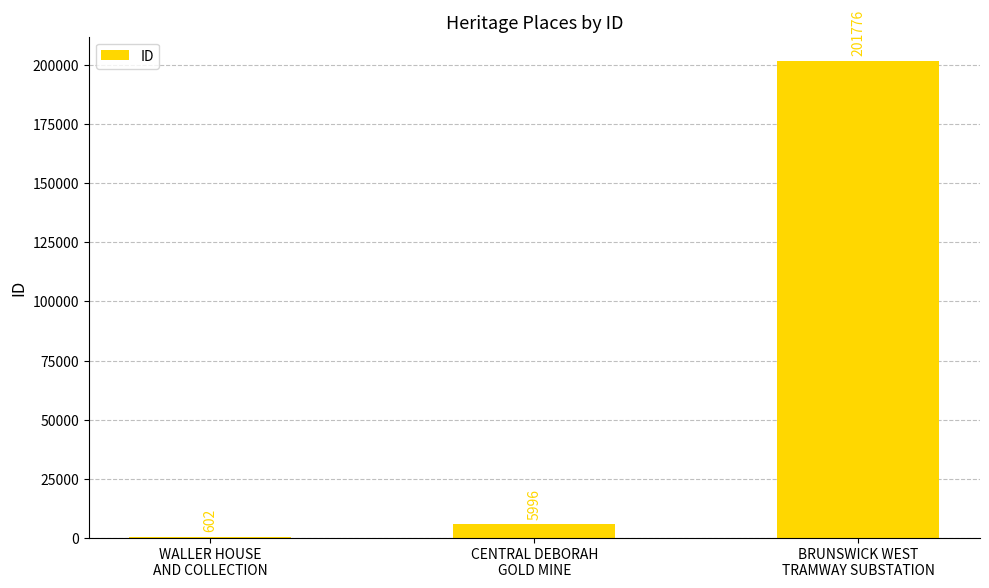

What is the approximate value at BRUNSWICK WEST
TRAMWAY SUBSTATION, to the nearest 50?

201800